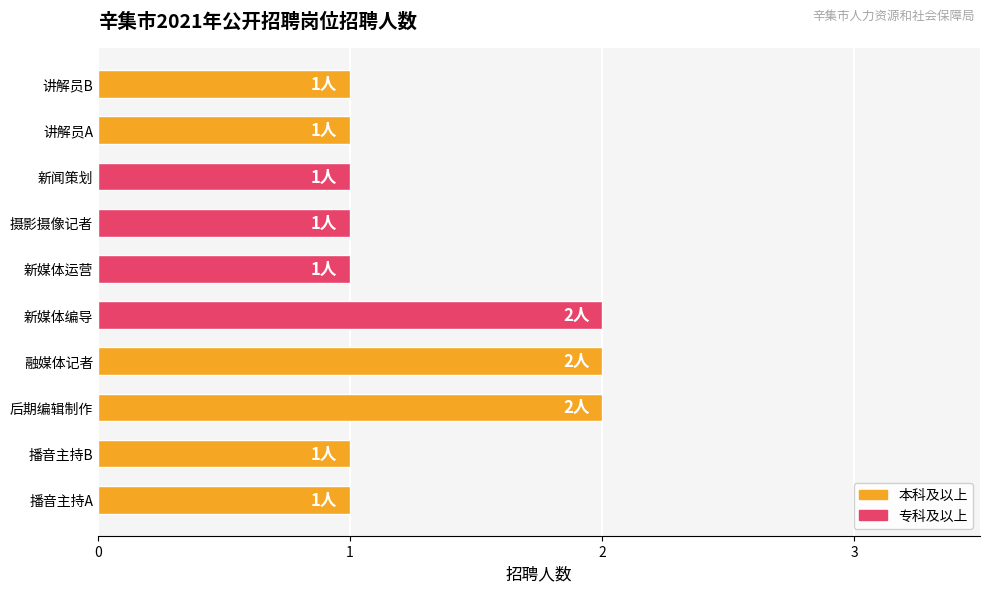

True or false: the data shows 1 at 后期编辑制作.

False